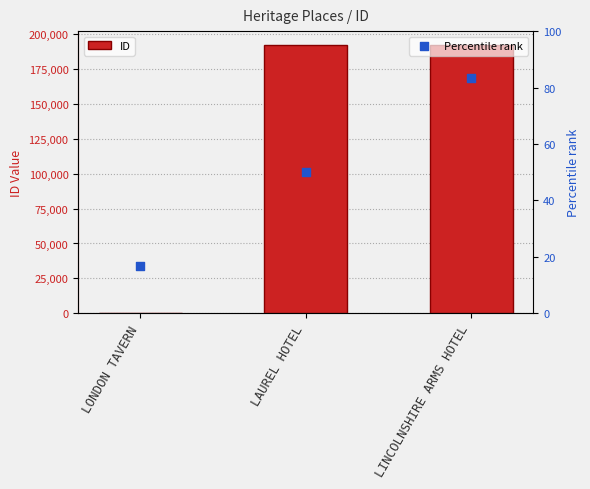

What are all the series names shown in the legend?

ID, Percentile rank